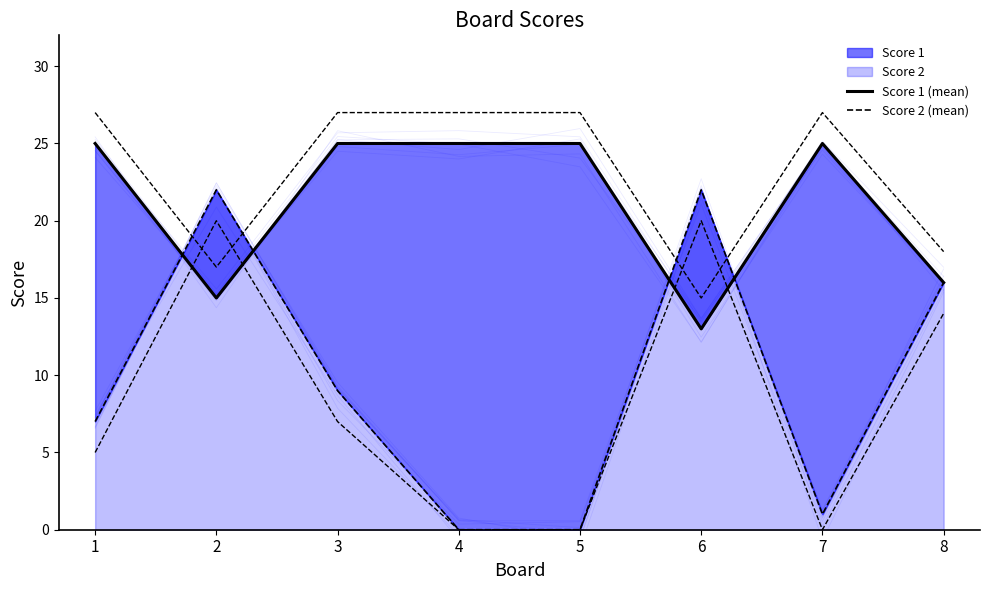

Count the number of data series in this chart.

2